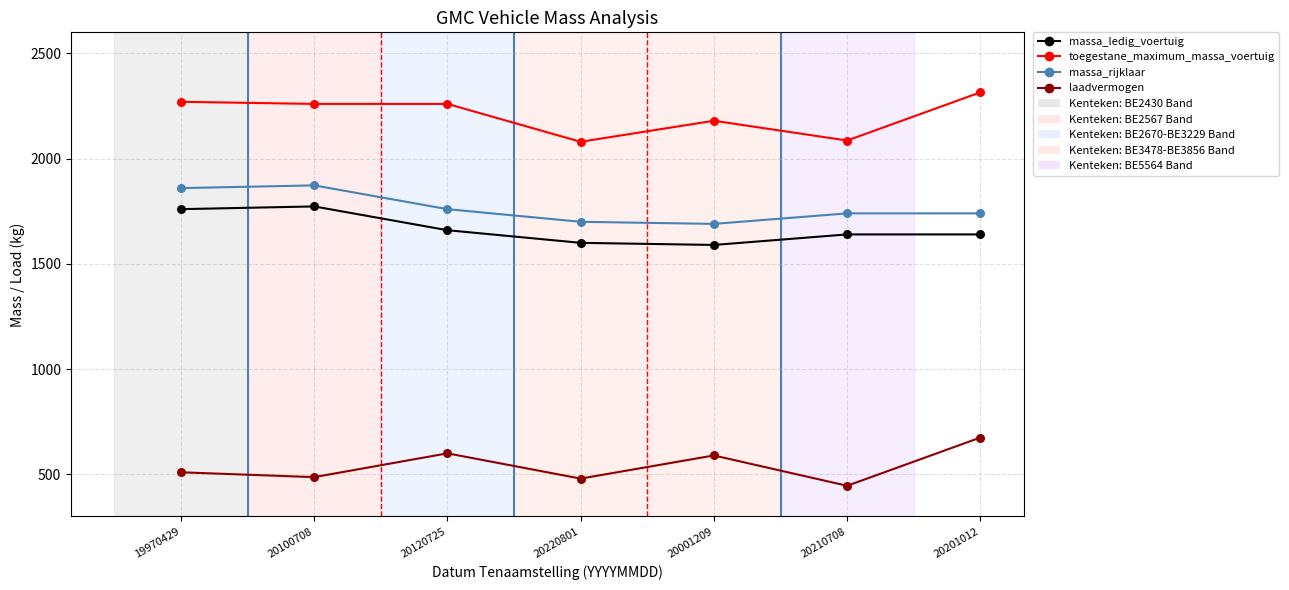

What is the spread (max minus min) of values at 20220801?

1600